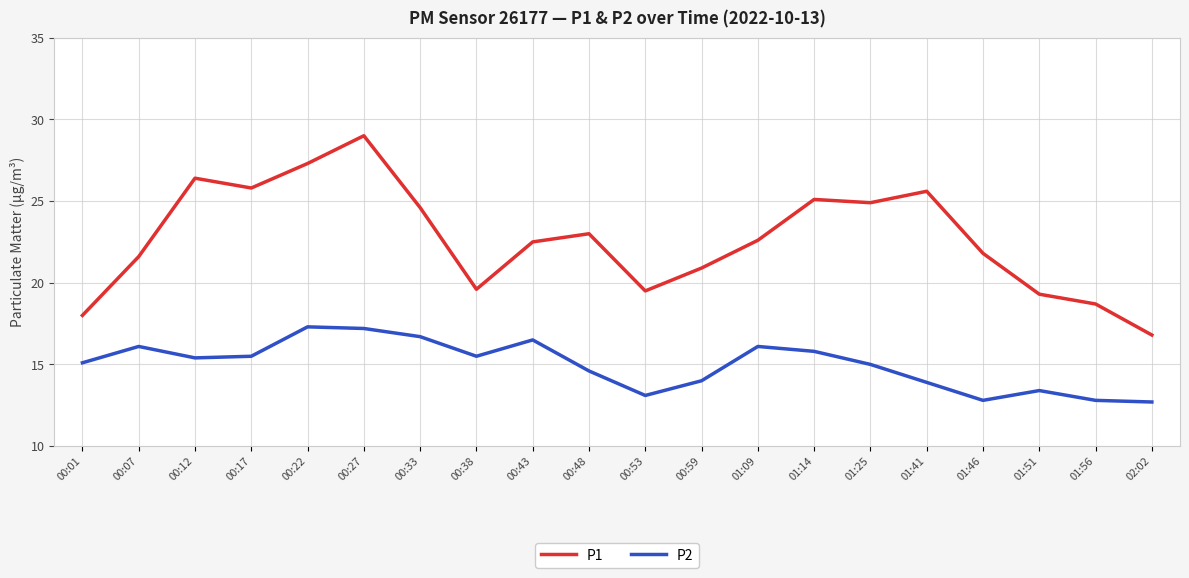

True or false: P2 and P1 intersect in this chart.

False